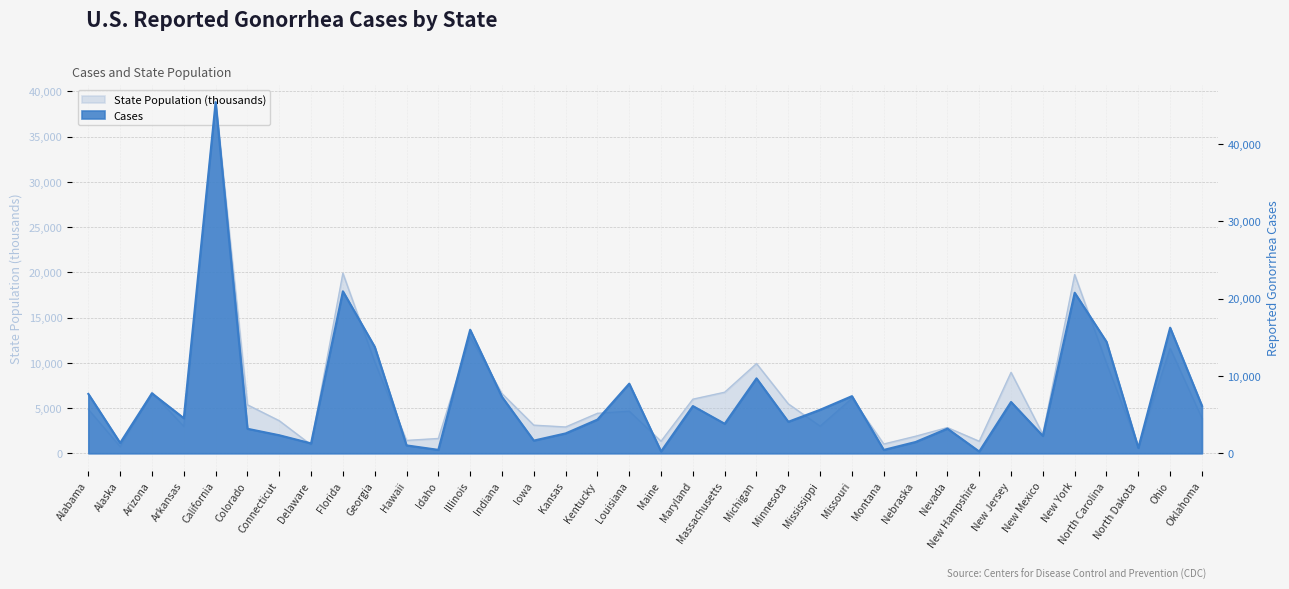

Where is the first local minimum for State Population?

Alaska